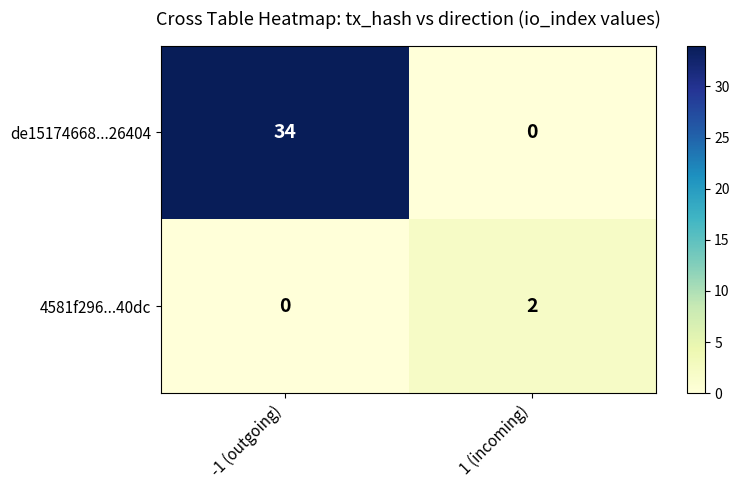

At how many categories does at least one series exceed 4?

1